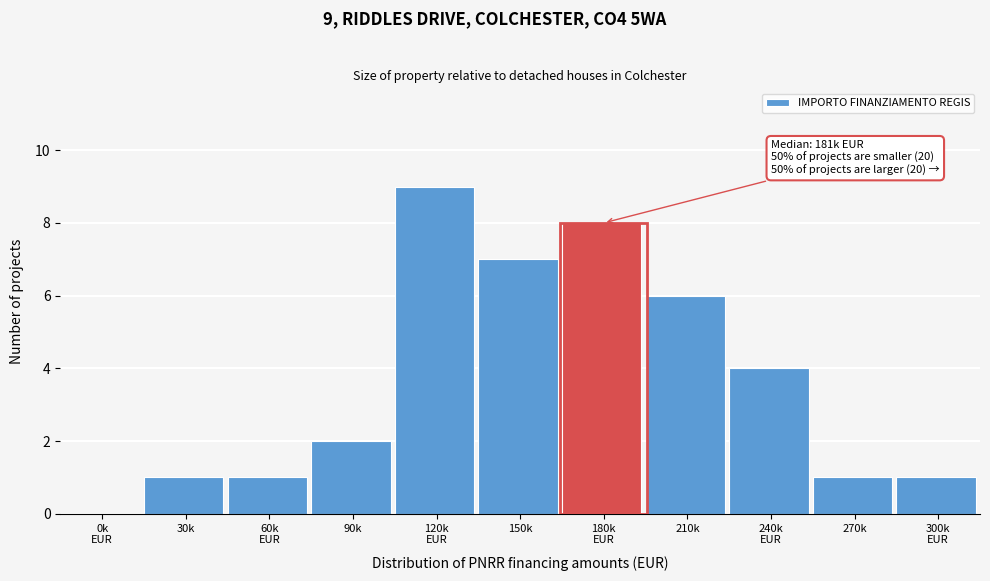

What is the maximum value shown in the chart?

9